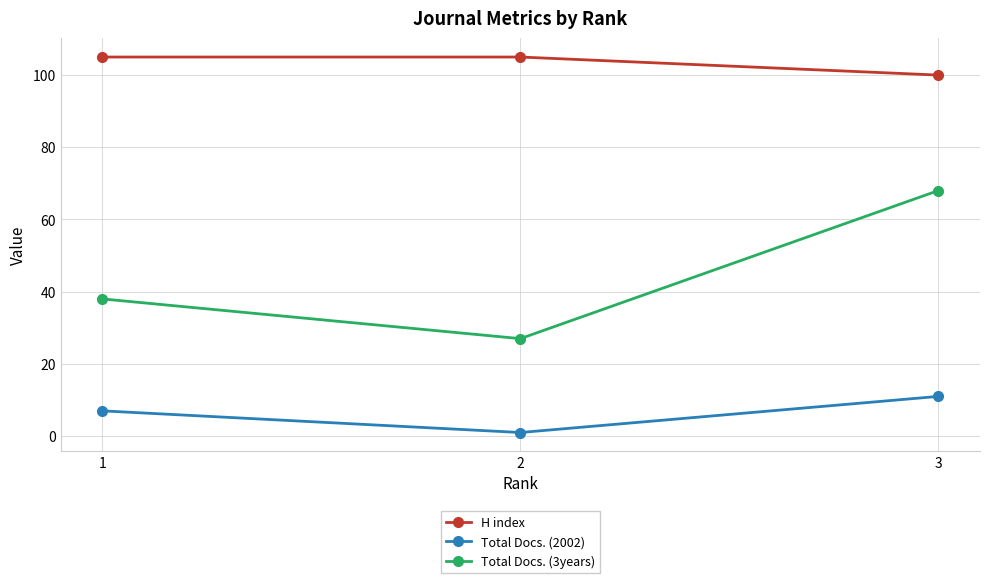

What is the difference between the Total Docs. (2002) values at 2 and 1?

6